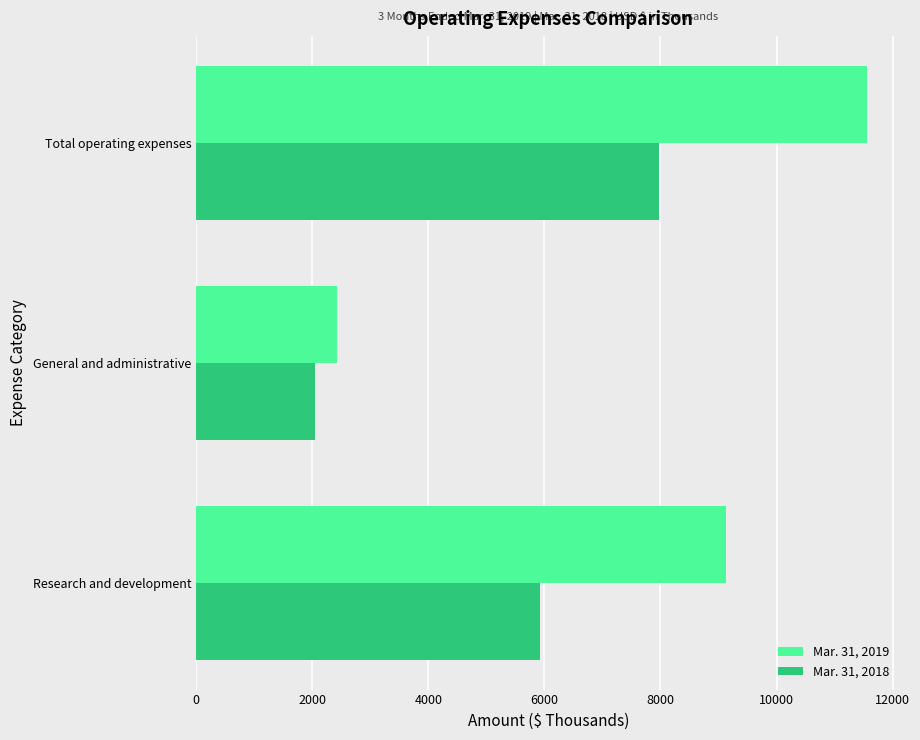

Count the Mar. 31, 2018 values in the range 2042 to 7973.

3